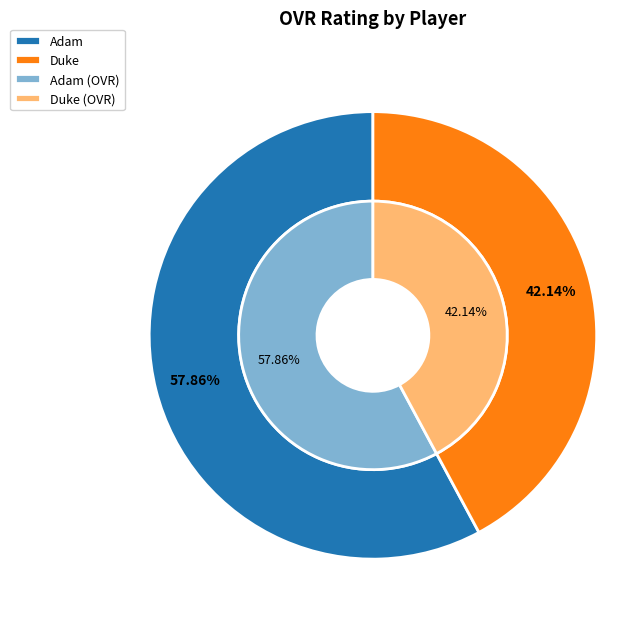

To the nearest percent, what is the average slice percentage?

50%